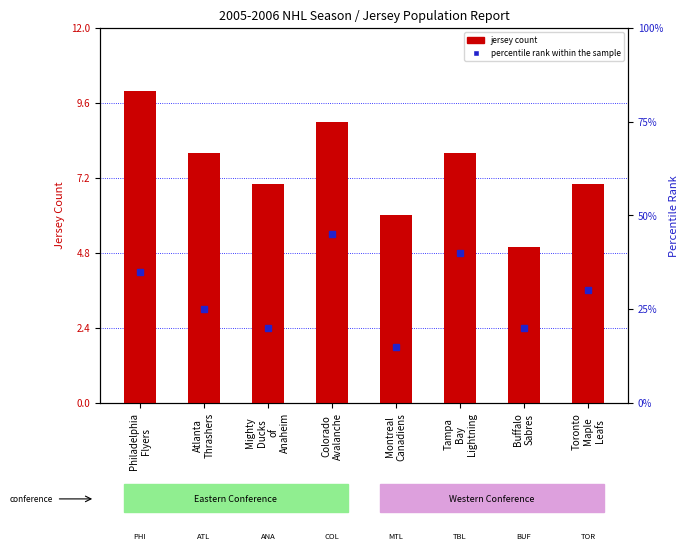

List the series in order of their overall mean, highest first.

percentile rank within the sample, jersey count